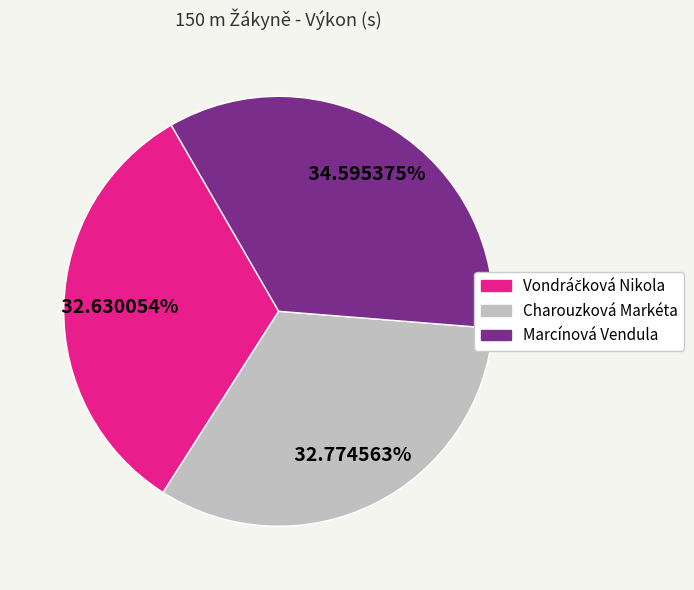

How many slices are in this pie chart?

3